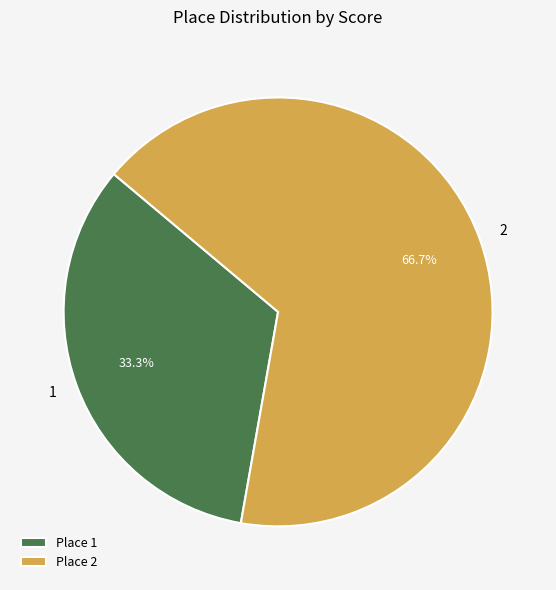

To the nearest percent, what is the difference between the 2 and 1 slice percentages?

33%